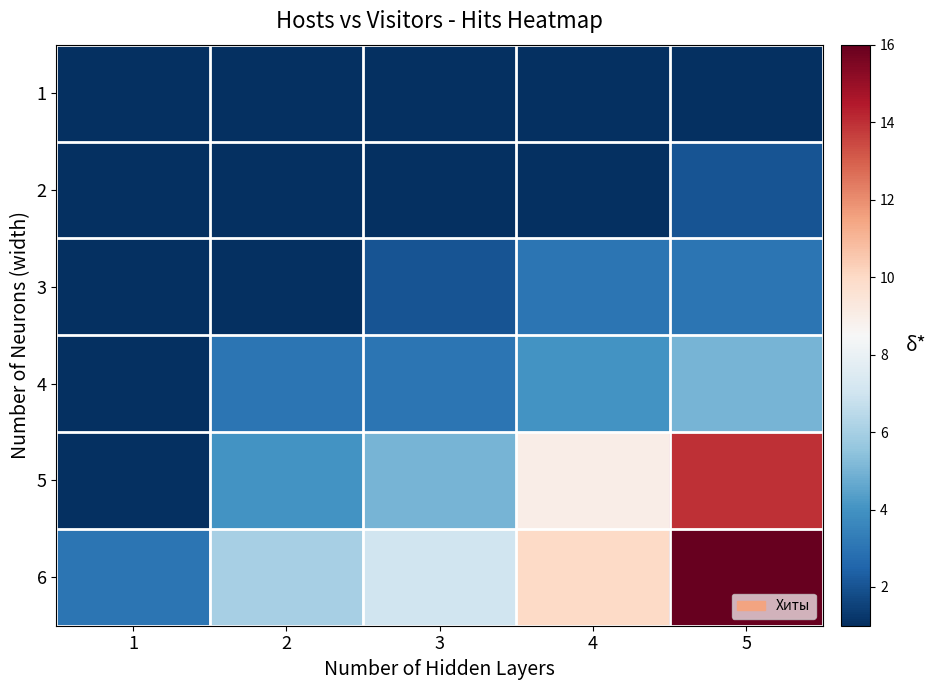

At how many categories does at least one series exceed 6?

3